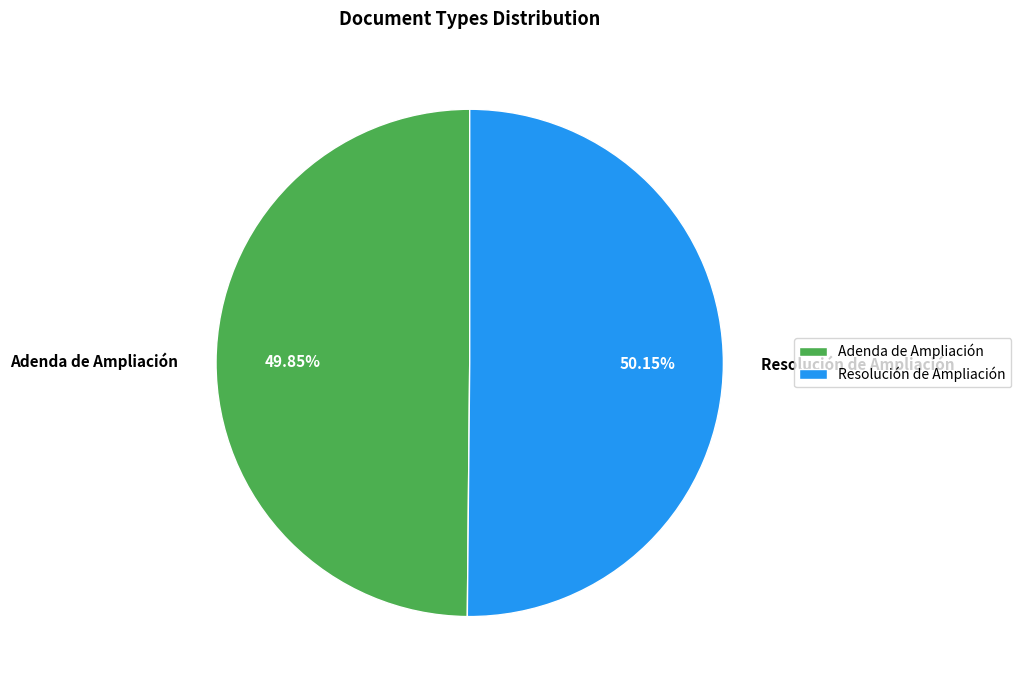

What percentage is the Adenda de Ampliación slice, to the nearest percent?

50%